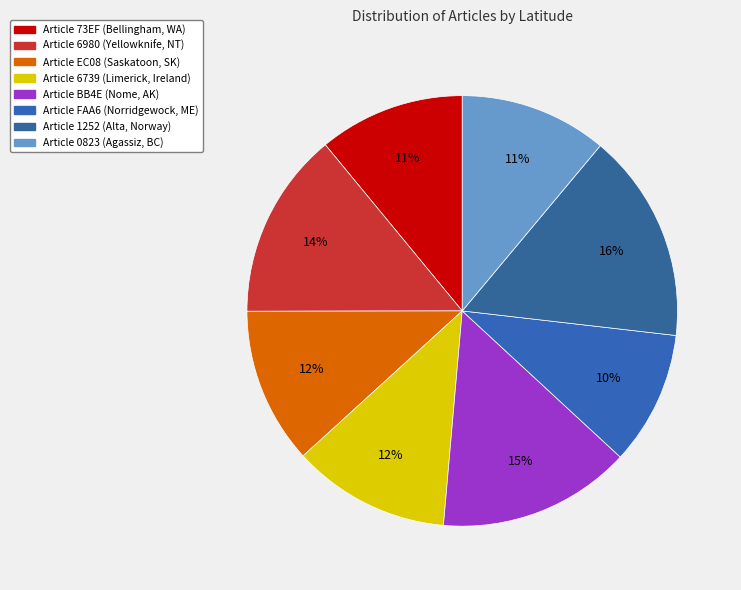

Count the number of slices in the pie.

8